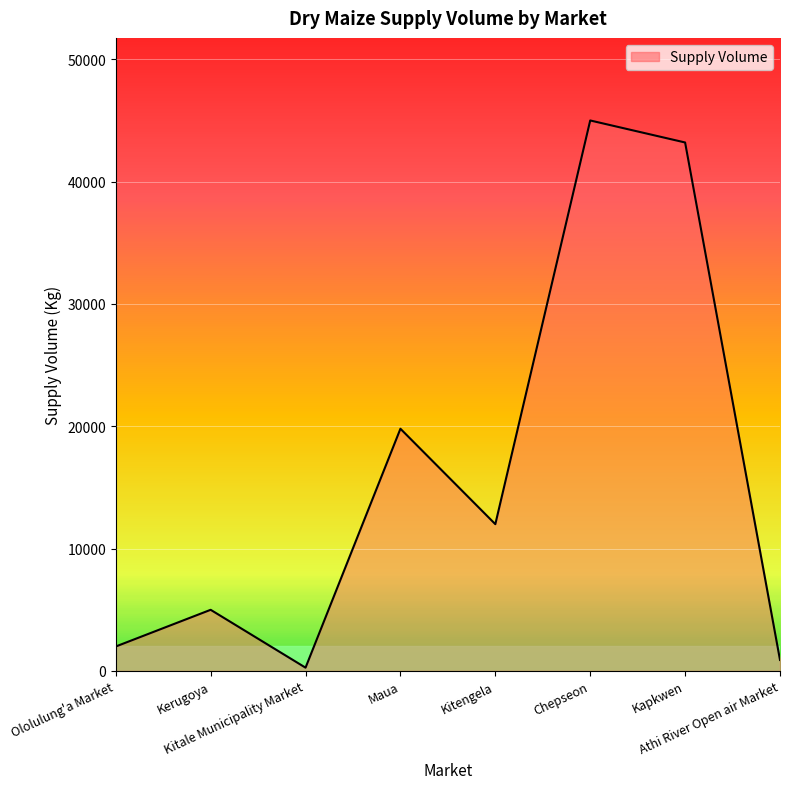

Rank the categories by value from lowest to highest.

Kitale Municipality Market, Athi River Open air Market, Ololulung'a Market, Kerugoya, Kitengela, Maua, Kapkwen, Chepseon